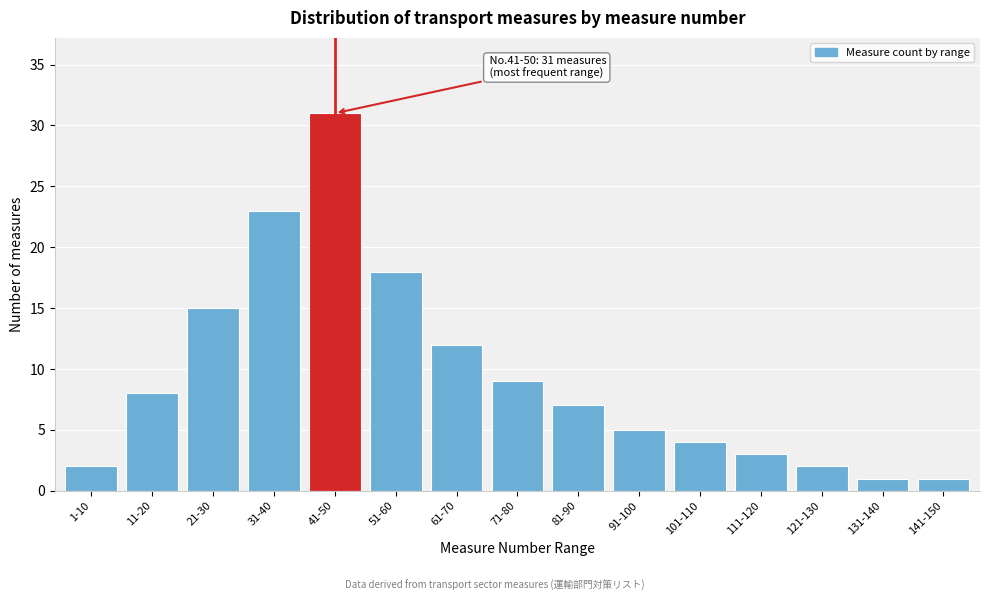

Reading right to left, list all the values displayed in this chart.

1	1	2	3	4	5	7	9	12	18	31	23	15	8	2